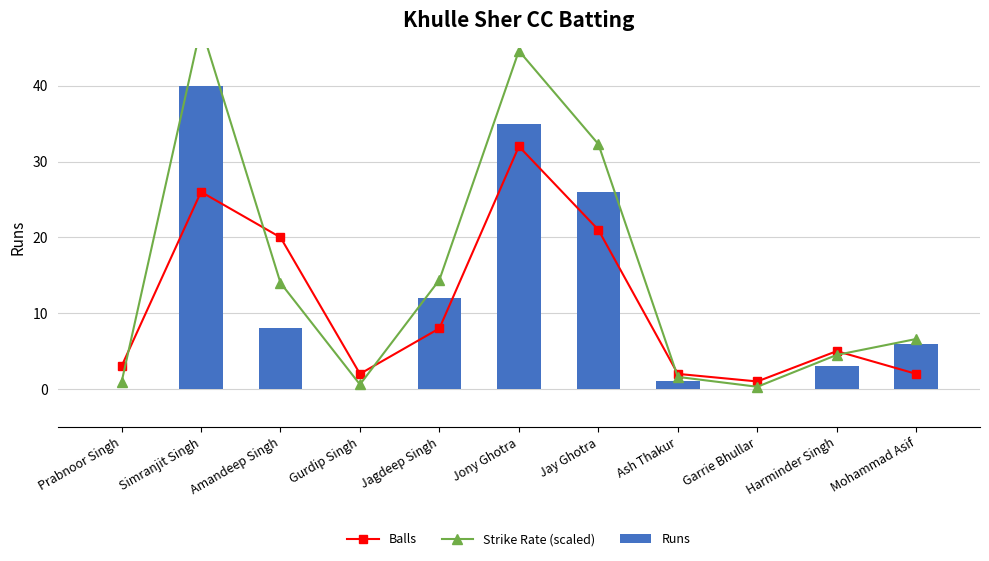

What is the total value across all series at Gurdip Singh?

2.6